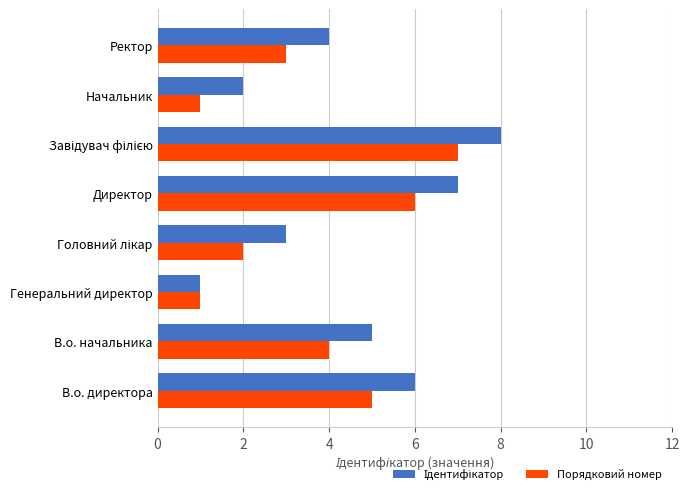

What is the difference between the maximum and minimum values in the Порядковий номер series?

6